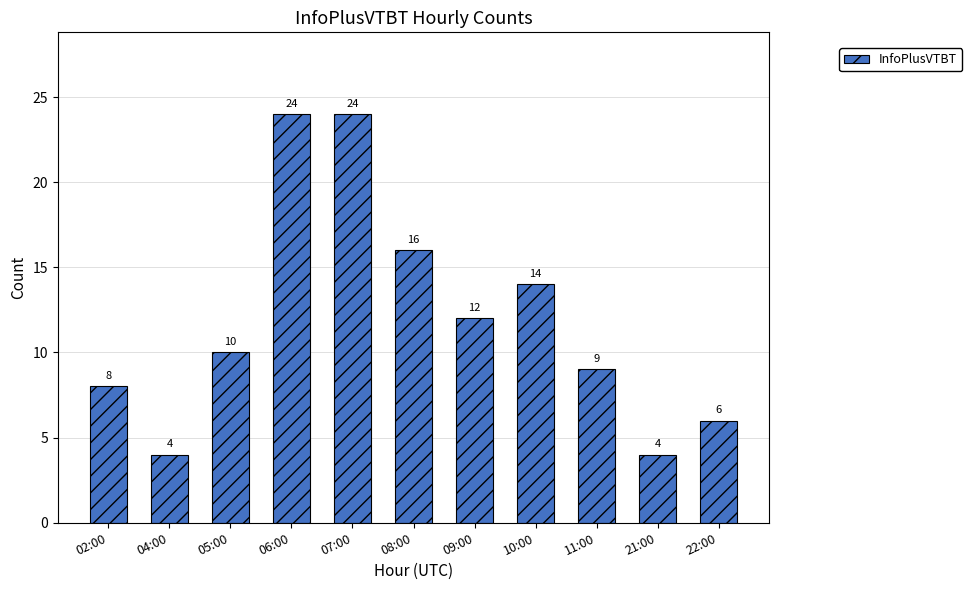

Which has a higher value, 11:00 or 07:00?

07:00